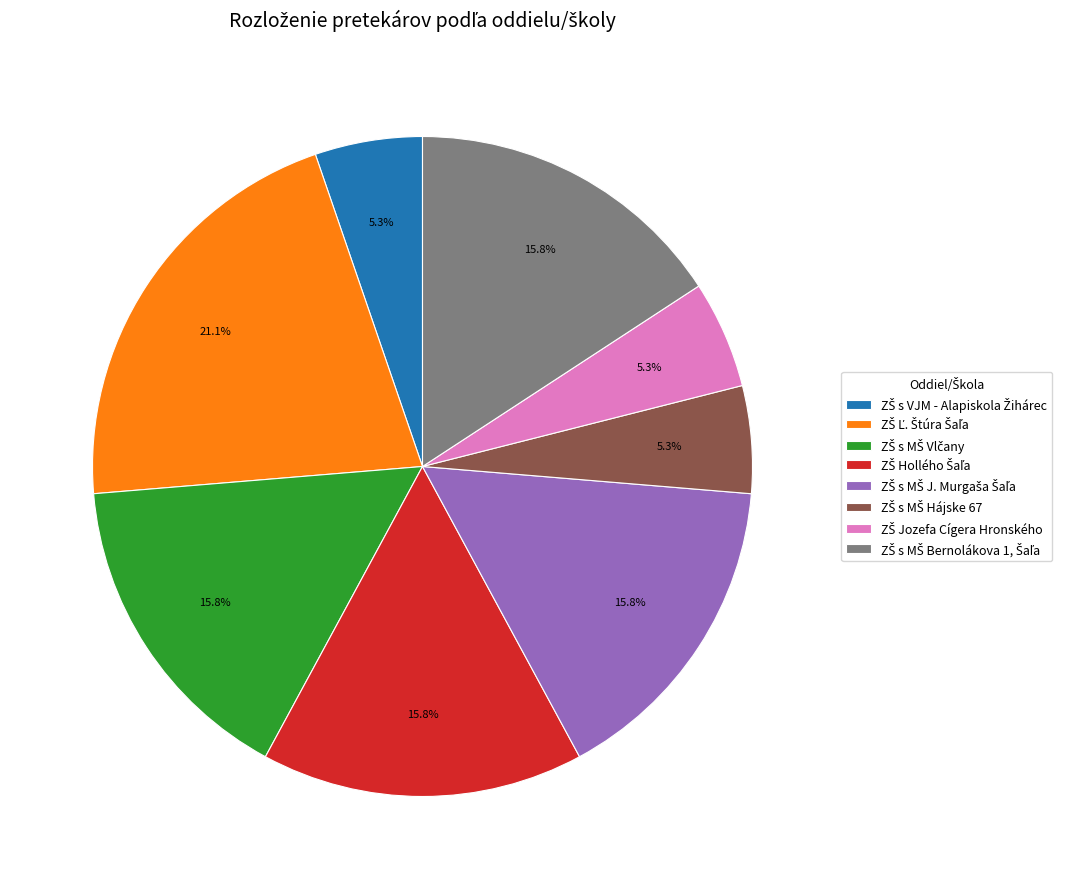

How many slices are in this pie chart?

8